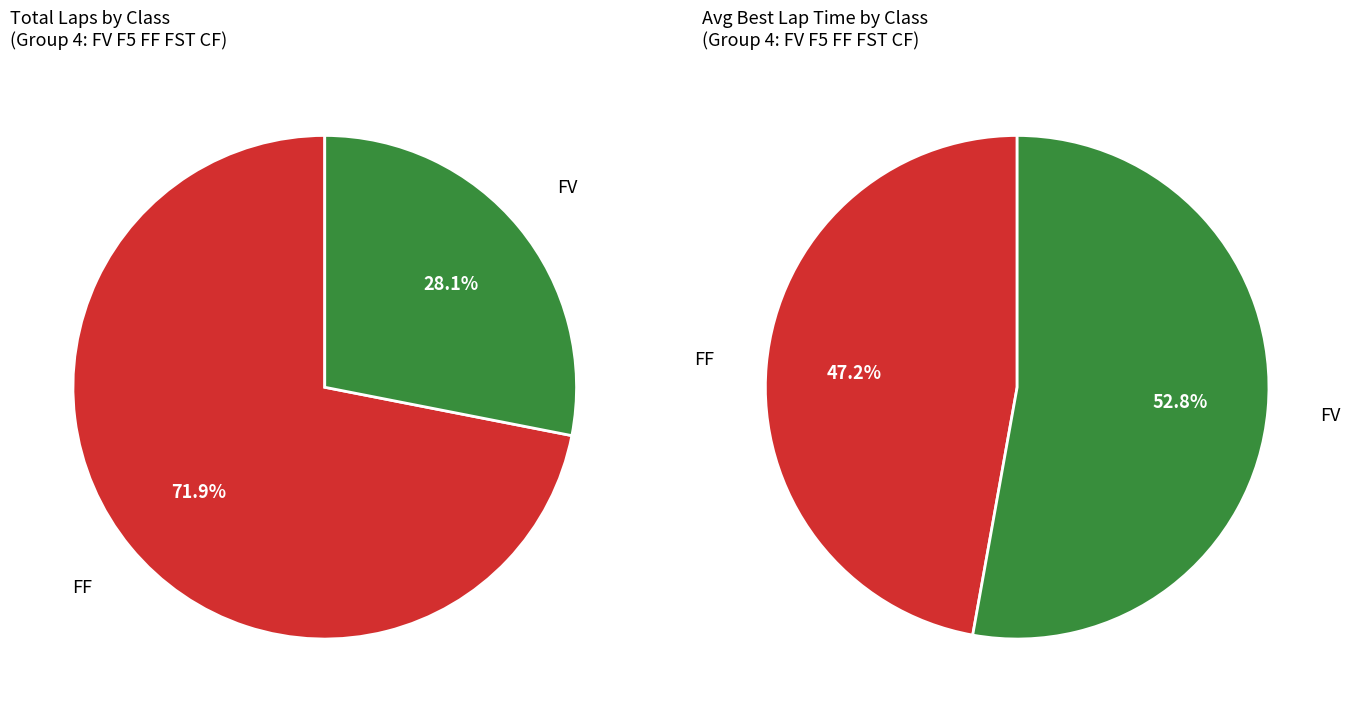

Is the sum of FST and CF greater than half?

No